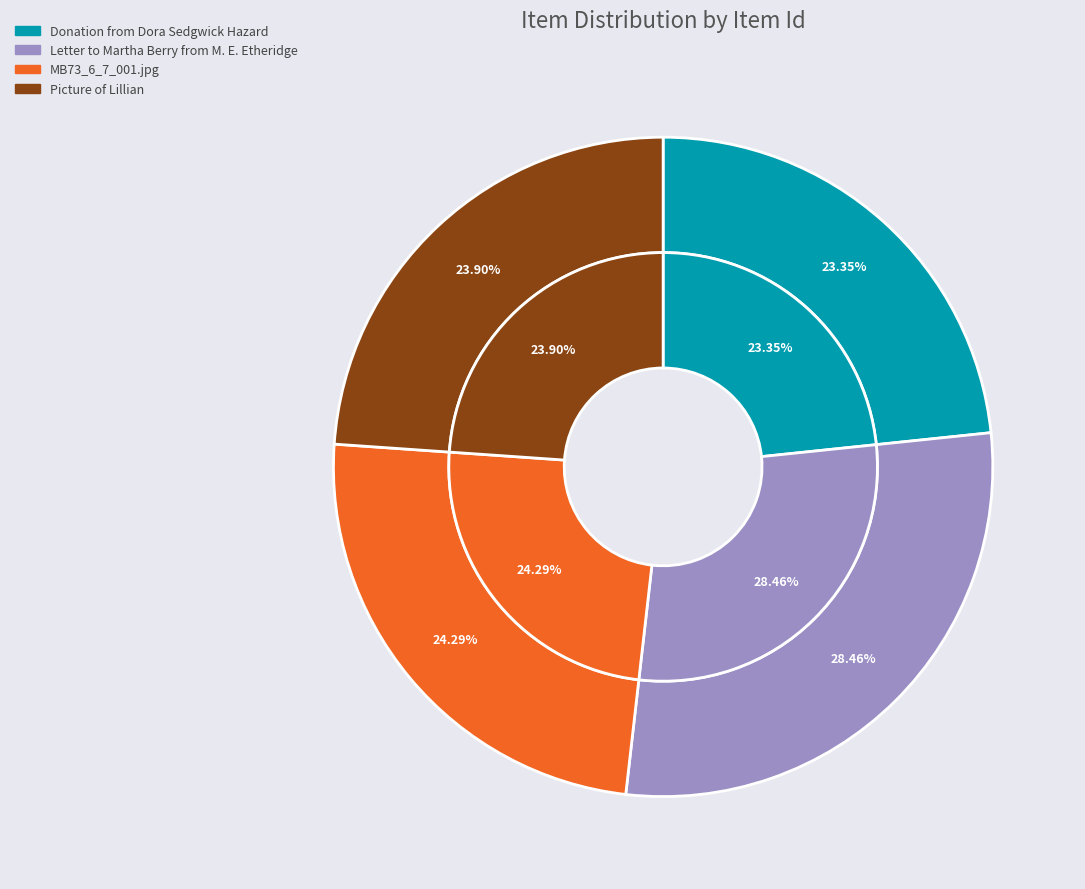

Which slice is the smallest?

Donation from Dora Sedgwick Hazard